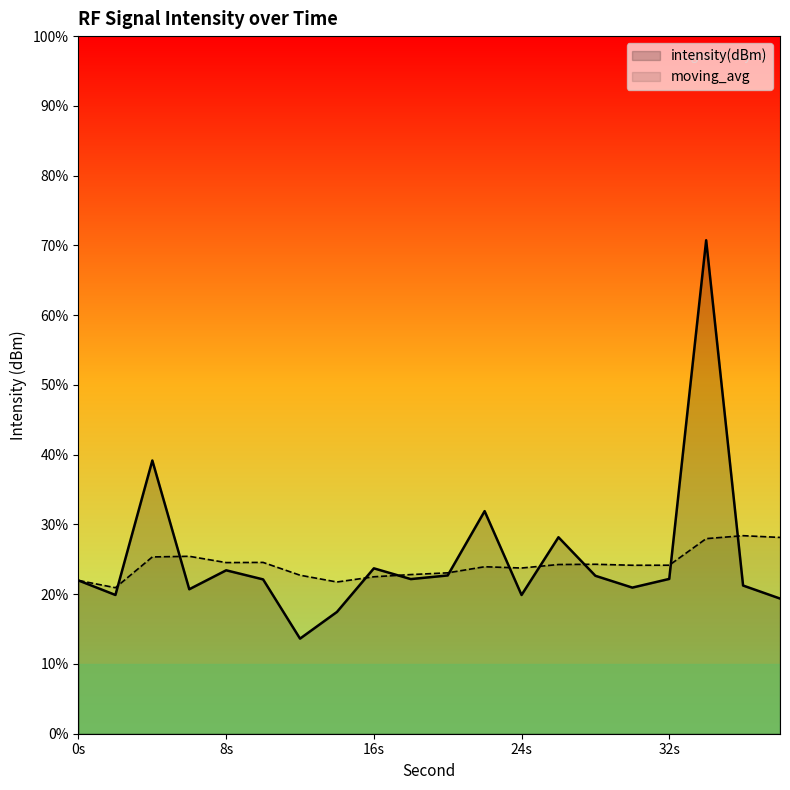

How many lines are shown in the chart?

2